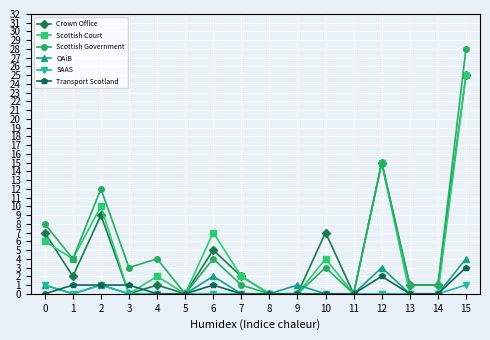

Reading left to right, what are all the values shown in this chart?

Crown Office: 7	2	9	0	1	0	5	2	0	0	7	0	15	1	1	25
Scottish Court: 6	4	10	0	2	0	7	2	0	0	4	0	15	0	0	25
Scottish Government: 8	4	12	3	4	0	4	1	0	0	3	0	15	1	1	28
OAiB: 1	0	1	0	0	0	2	0	0	1	0	0	3	0	0	4
SAAS: 1	0	1	0	0	0	0	0	0	0	0	0	0	0	0	1
Transport Scotland: 0	1	1	1	0	0	1	0	0	0	0	0	2	0	0	3